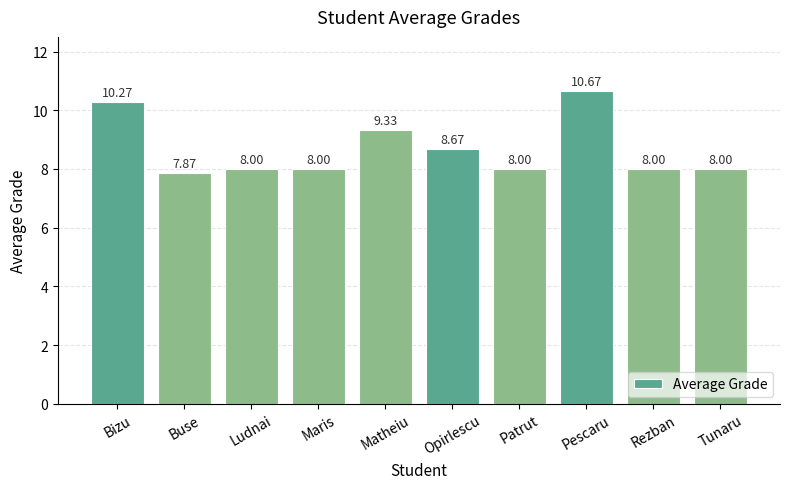

Reading left to right, what are all the values shown in this chart?

Bizu=10.3	Buse=7.9	Ludnai=8.0	Maris=8.0	Matheiu=9.3	Opirlescu=8.7	Patrut=8.0	Pescaru=10.7	Rezban=8.0	Tunaru=8.0